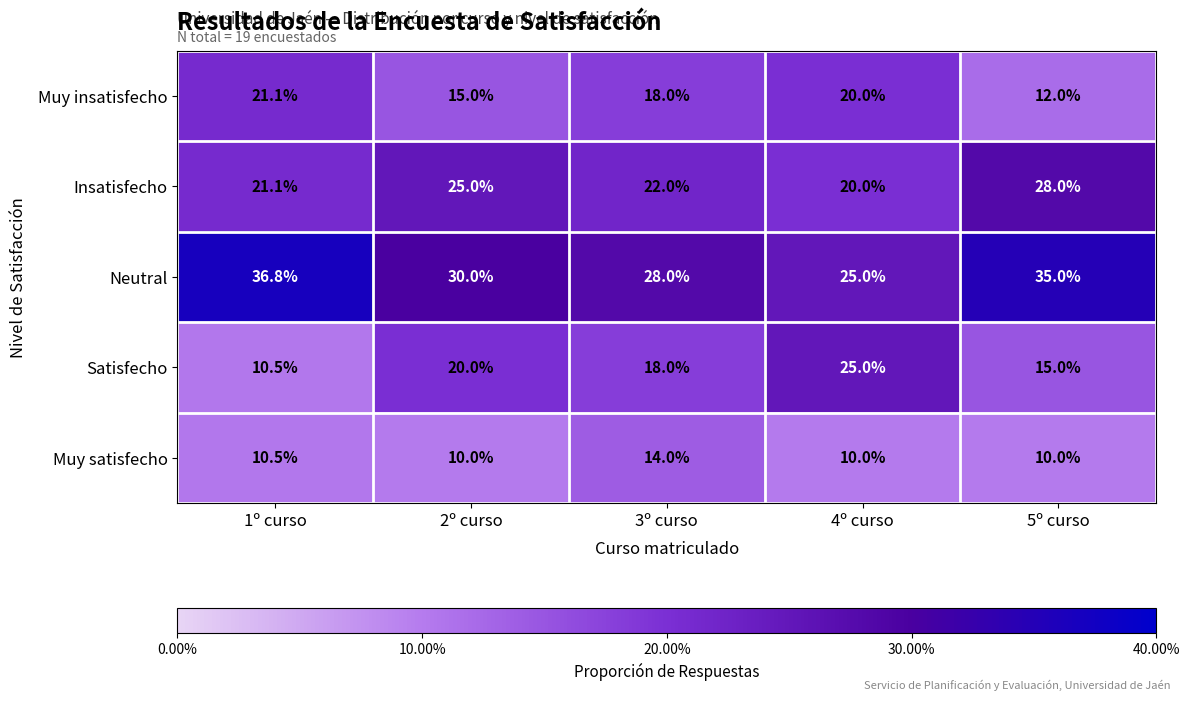

Rank the series by their maximum value, from highest to lowest.

Neutral, Insatisfecho, Satisfecho, Muy insatisfecho, Muy satisfecho